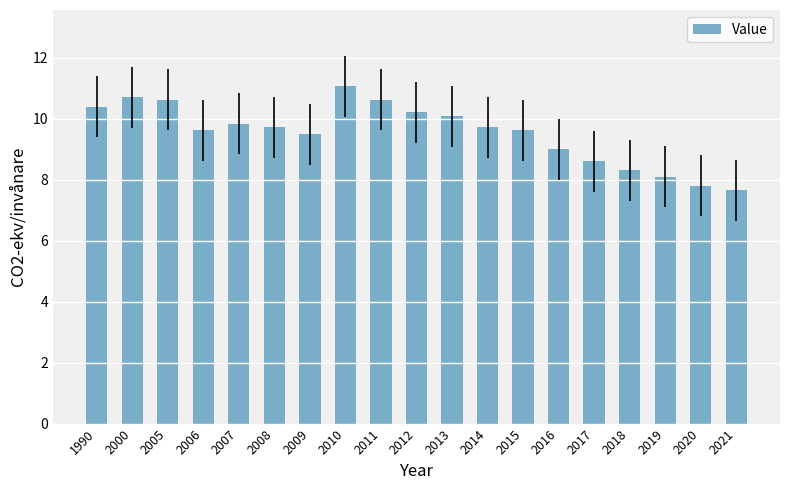

How many bars are there in total?

19